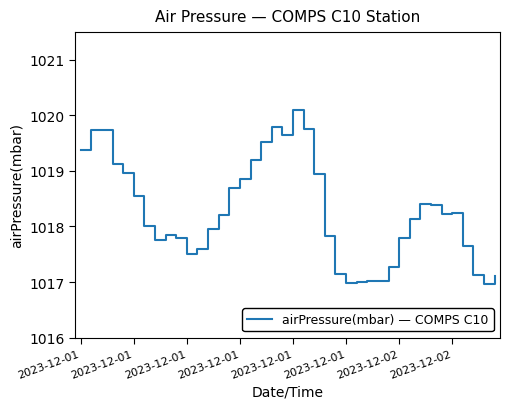

True or false: there are more than 2 points higher than both neighbors.

True